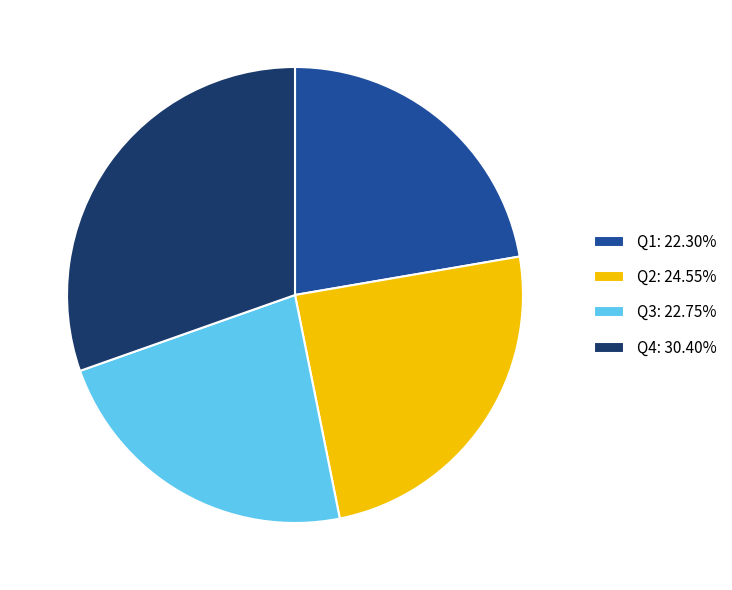

What is the largest slice in the pie chart?

Q4